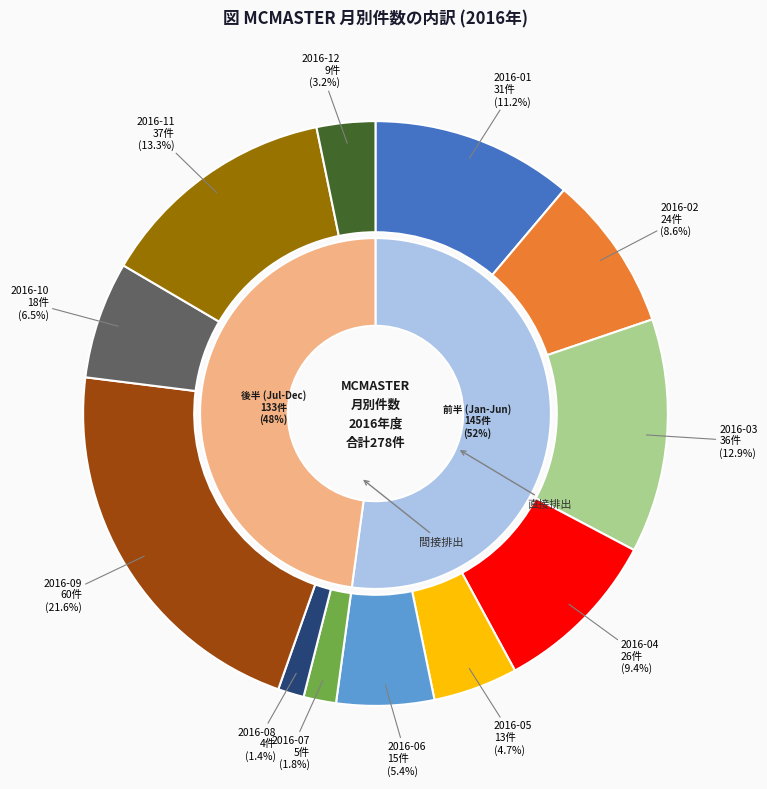

Which slice is the smallest?

2016-08